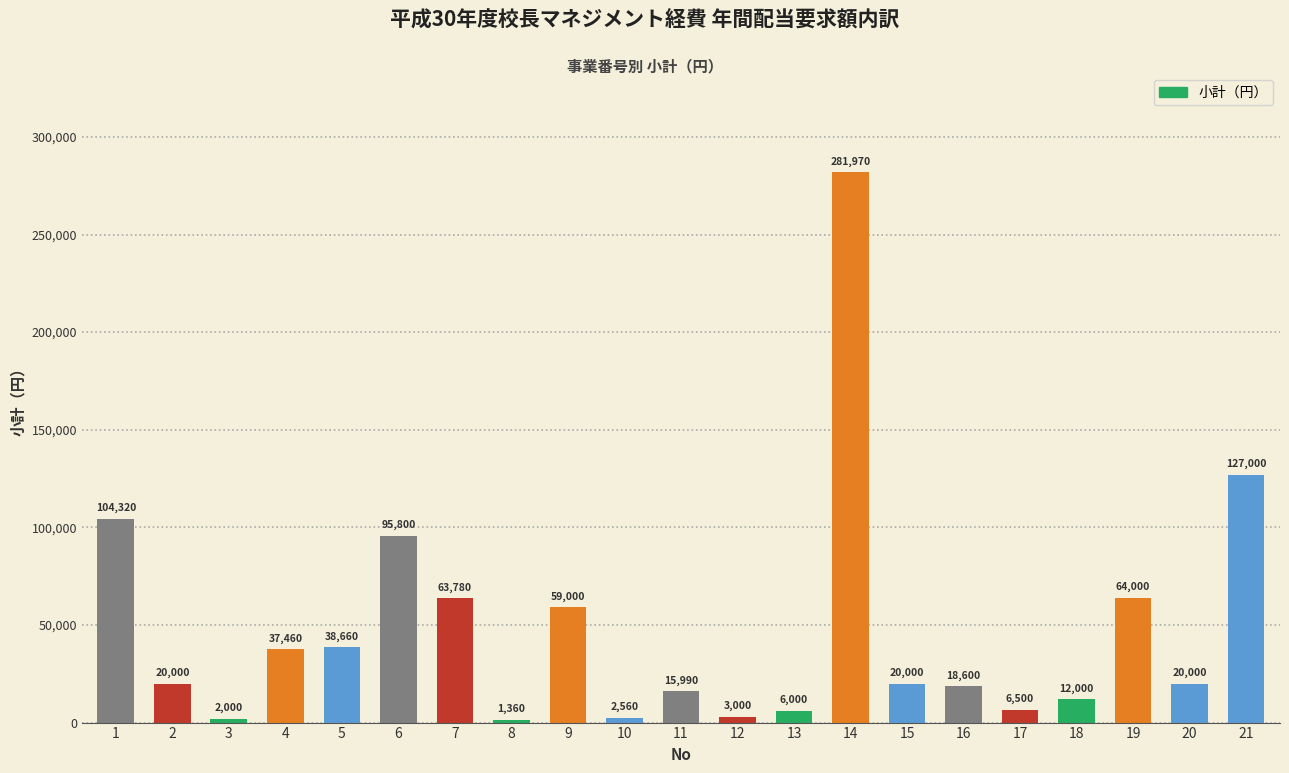

How many bars are there in total?

21